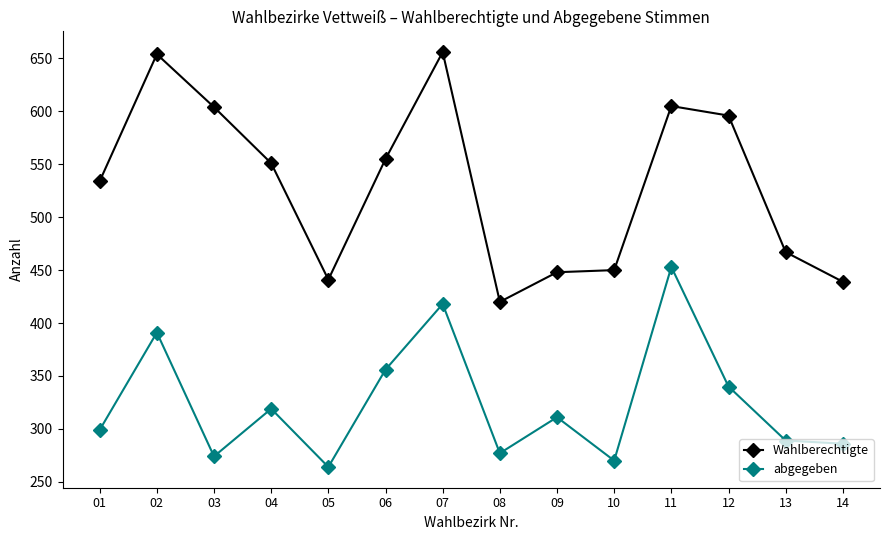

The Wahlberechtigte series shows 784 at 05. True or false?

False